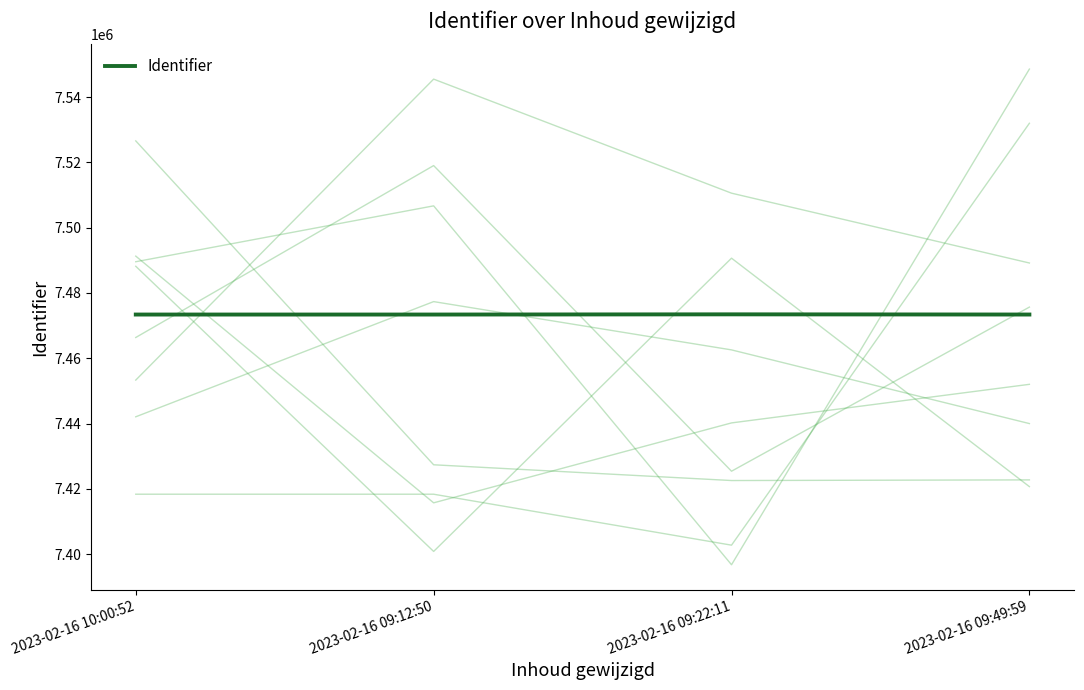

Which category has the highest value across all series?

2023-02-16 09:22:11